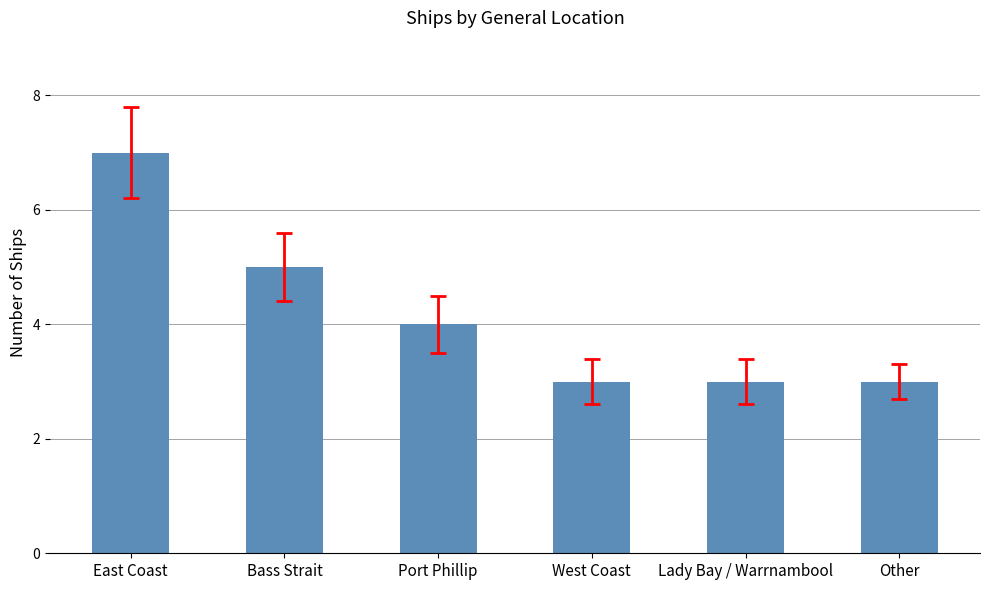

Reading right to left, extract all data points from this chart.

3	3	3	4	5	7